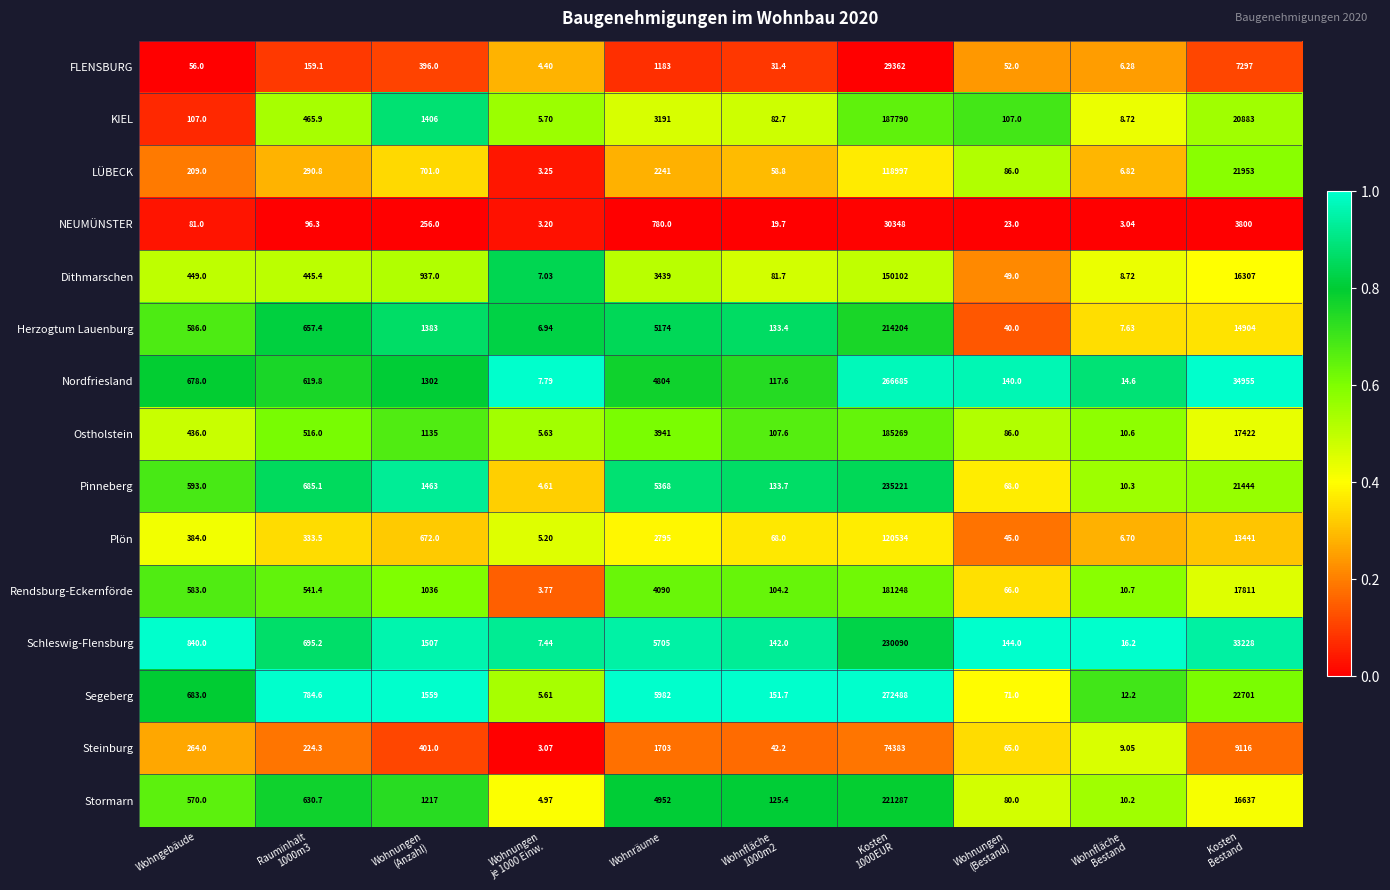

Which series has the largest total across all categories?

Nordfriesland